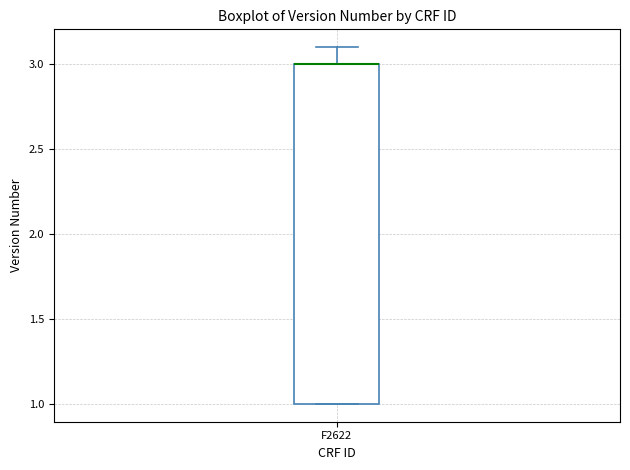

Read this box plot against the y-axis: the position of the median line, the range covered by the box, and the ends of both whiskers. The values are not printed on the chart, so give them approximately, as read against the axis.

median 3.0 (drawn on the box's upper edge), box 1.0 to 3.0, whiskers 1.0 to 3.1